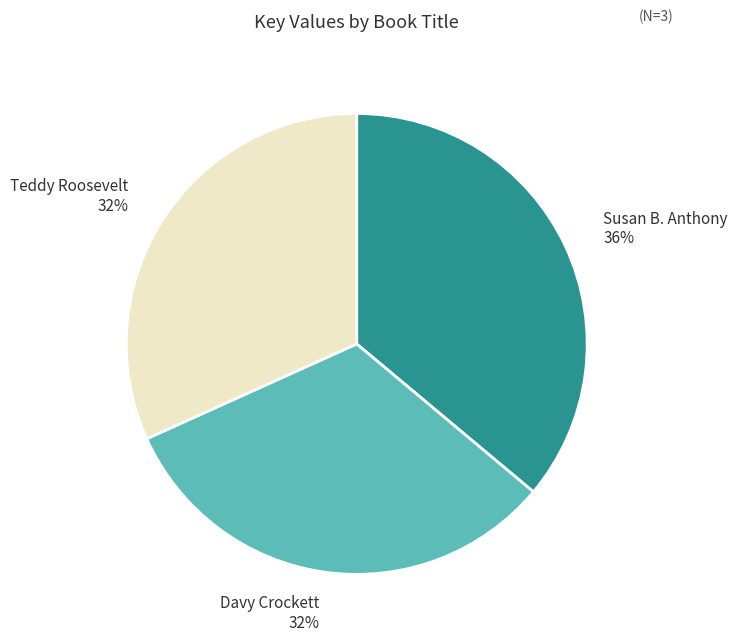

Do Davy Crockett and Teddy Roosevelt together represent more than half of the pie?

Yes